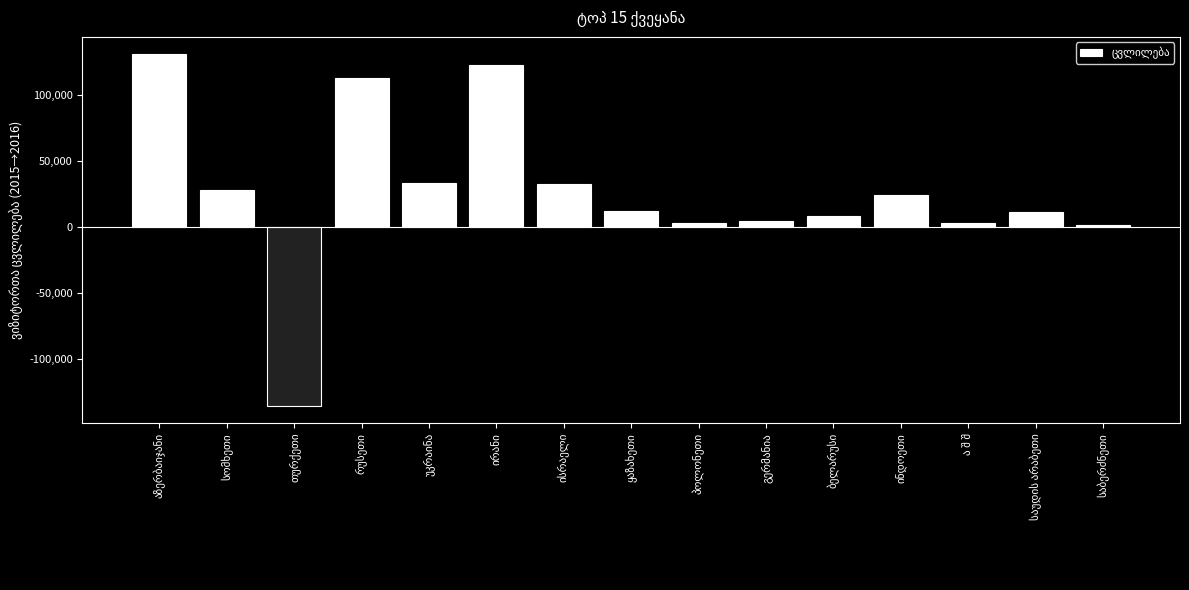

What is the minimum value shown in the chart?

-135160